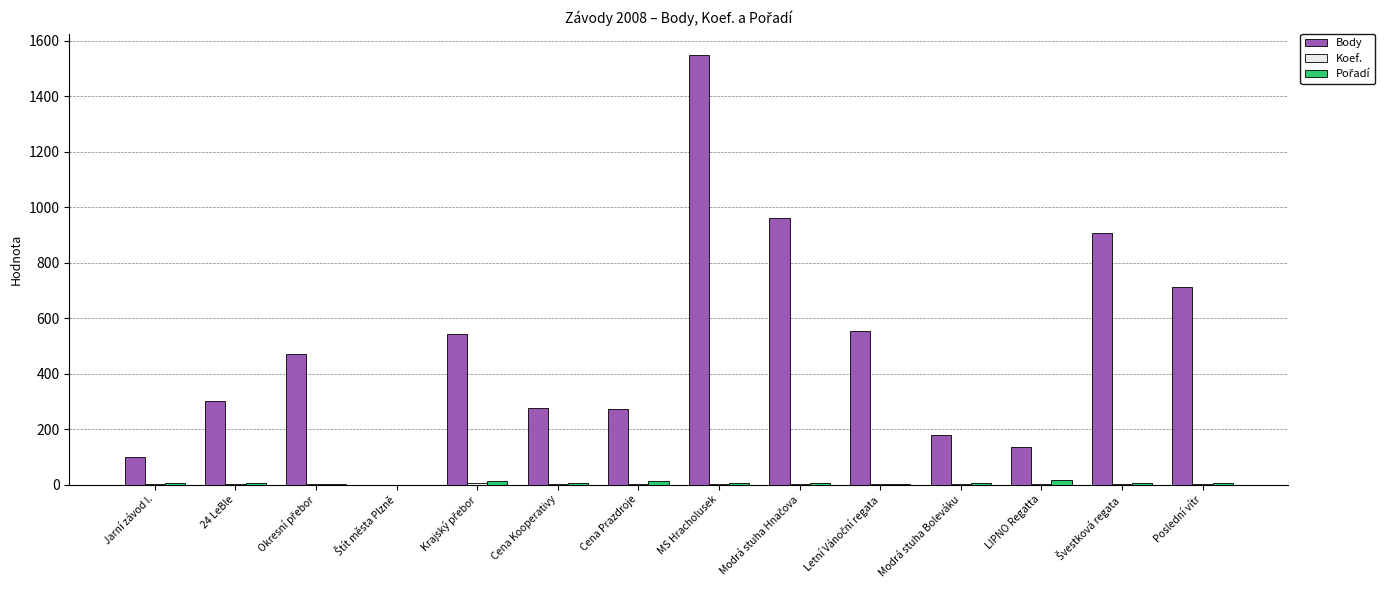

What is the greatest value displayed?

1548